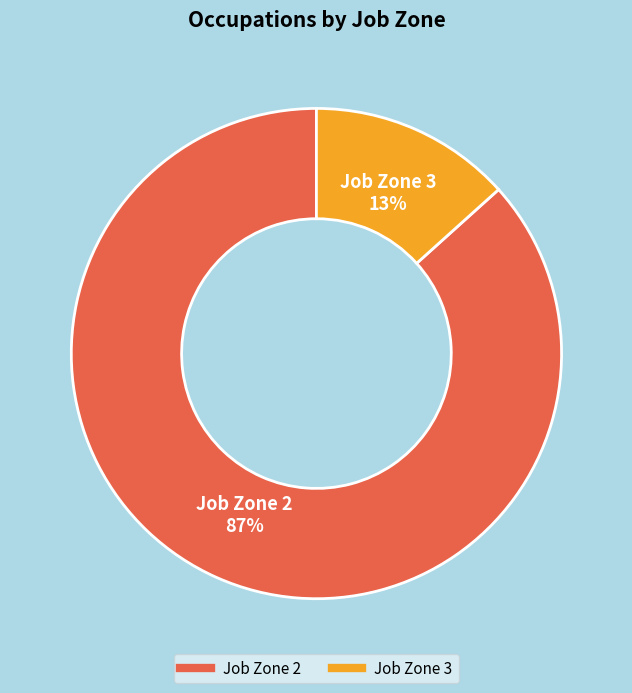

Count the number of slices in the pie.

2